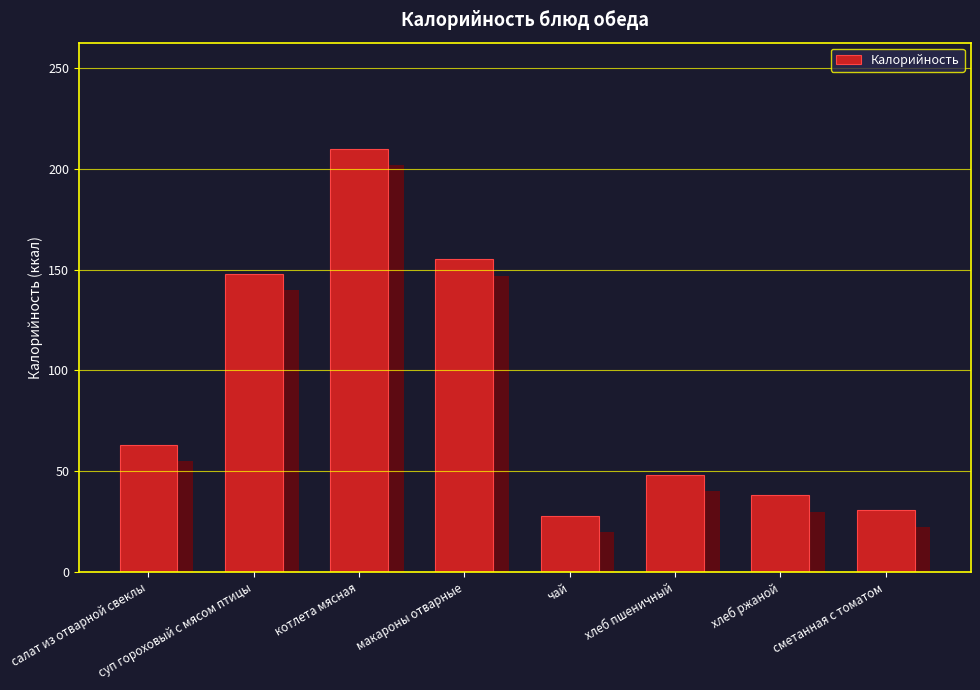

The value at котлета мясная is 145.7. True or false?

False